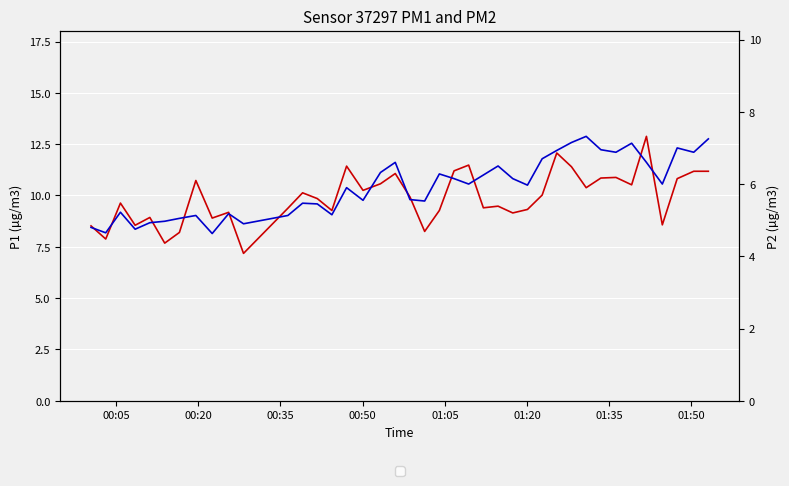

What is the sum of all P2 values?

237.0